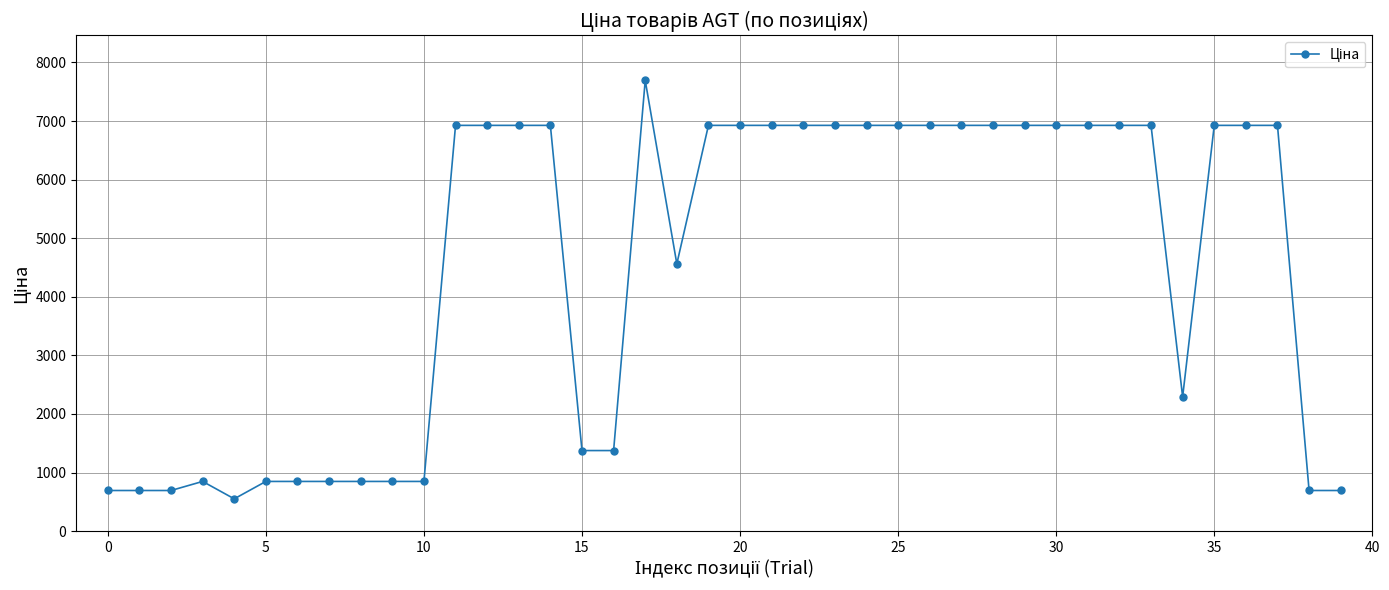

What is the minimum value shown in the chart?

551.5